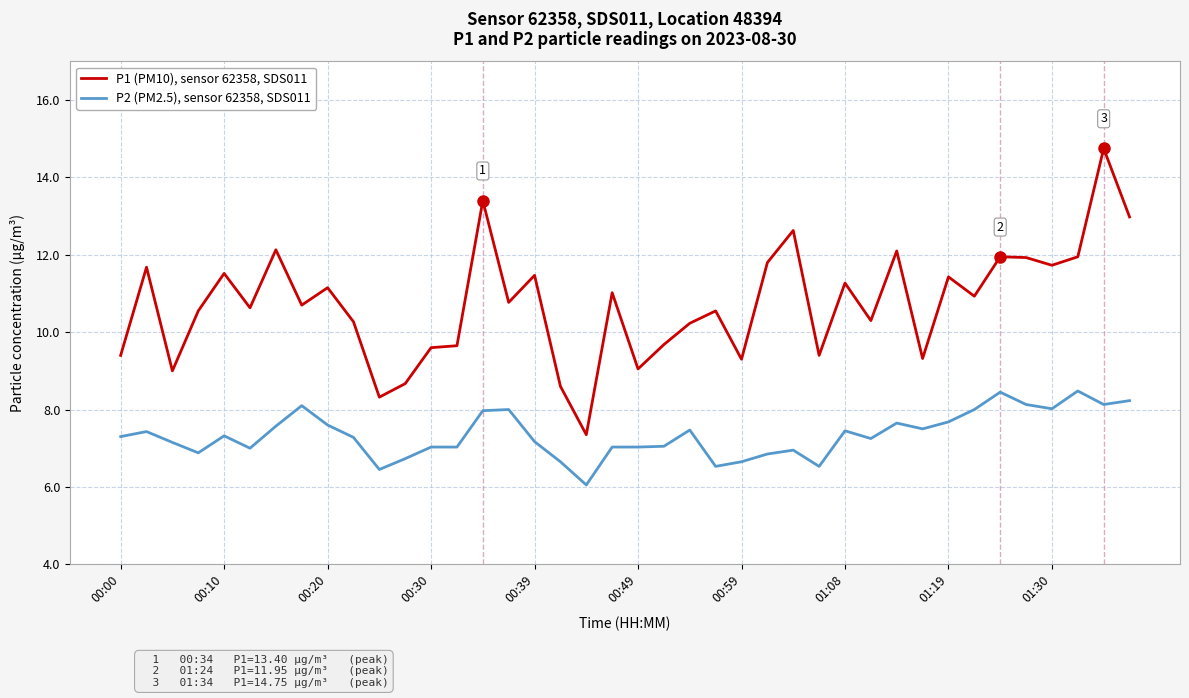

Rank the series by their average value, from highest to lowest.

P1 (PM10), sensor 62358, SDS011, P2 (PM2.5), sensor 62358, SDS011